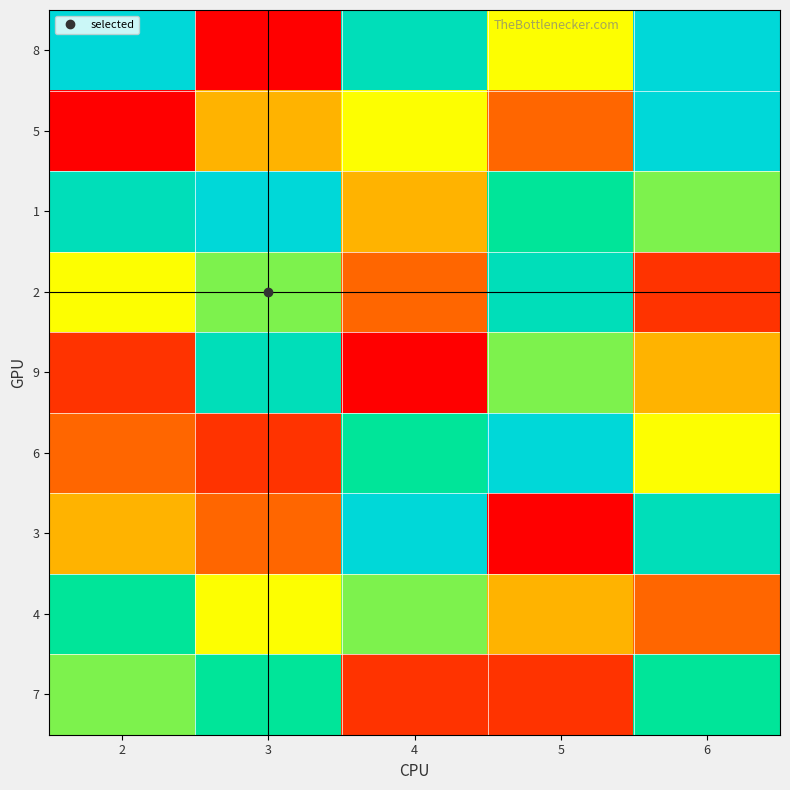

Reading left to right, list all the values displayed in this chart.

8: 2=9	3=1	4=8	5=5	6=9
5: 2=1	3=4	4=5	5=3	6=9
1: 2=8	3=9	4=4	5=7	6=6
2: 2=5	3=6	4=3	5=8	6=2
9: 2=2	3=8	4=1	5=6	6=4
6: 2=3	3=2	4=7	5=9	6=5
3: 2=4	3=3	4=9	5=1	6=8
4: 2=7	3=5	4=6	5=4	6=3
7: 2=6	3=7	4=2	5=2	6=7